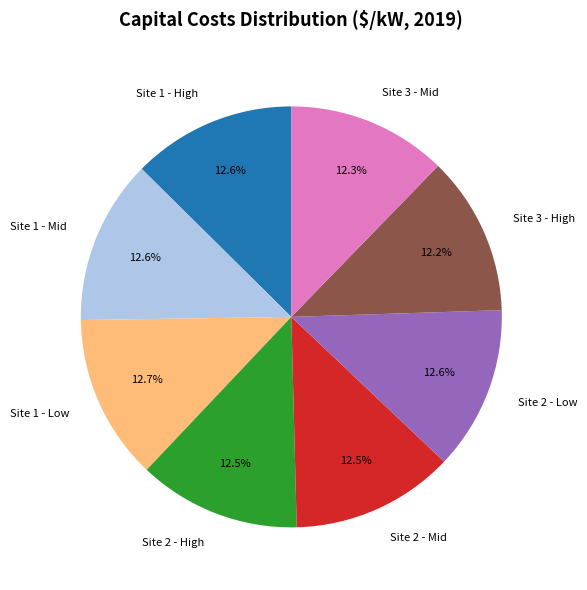

Is Site 2 - High the majority of the pie?

No